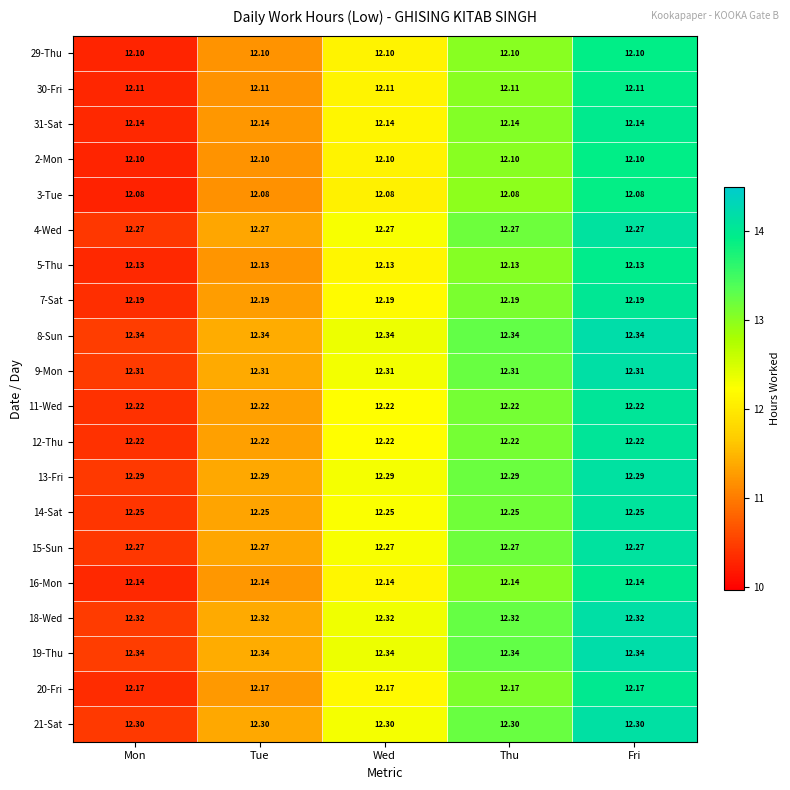

What is the difference between the highest and lowest values at Mon?

0.3